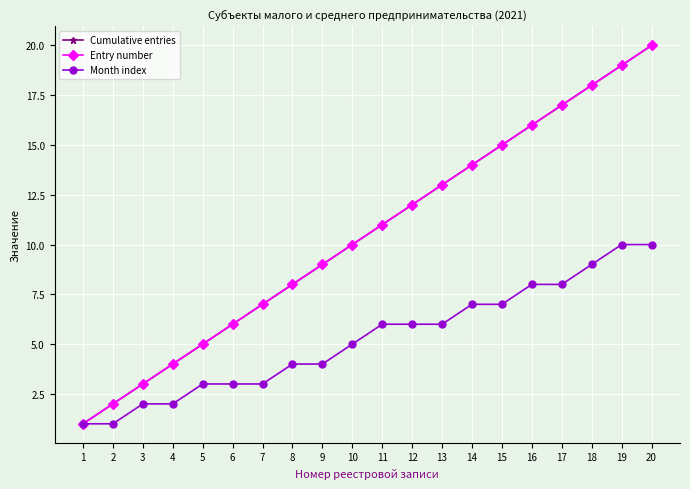

Reading left to right, list all the values displayed in this chart.

Cumulative entries: 1	2	3	4	5	6	7	8	9	10	11	12	13	14	15	16	17	18	19	20
Entry number: 1	2	3	4	5	6	7	8	9	10	11	12	13	14	15	16	17	18	19	20
Month index: 1	1	2	2	3	3	3	4	4	5	6	6	6	7	7	8	8	9	10	10